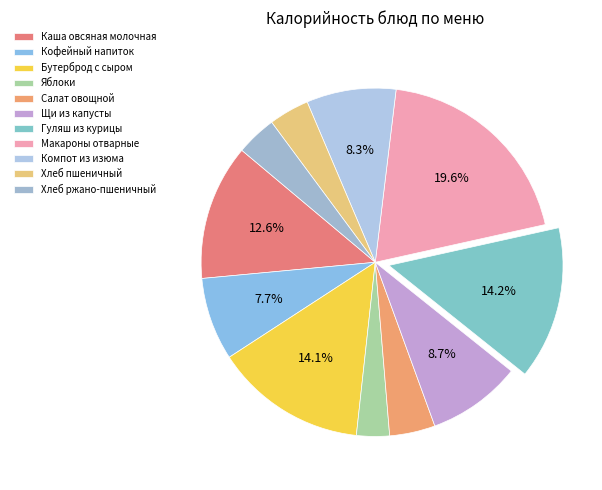

Which category has the biggest portion of the pie?

Макароны отварные